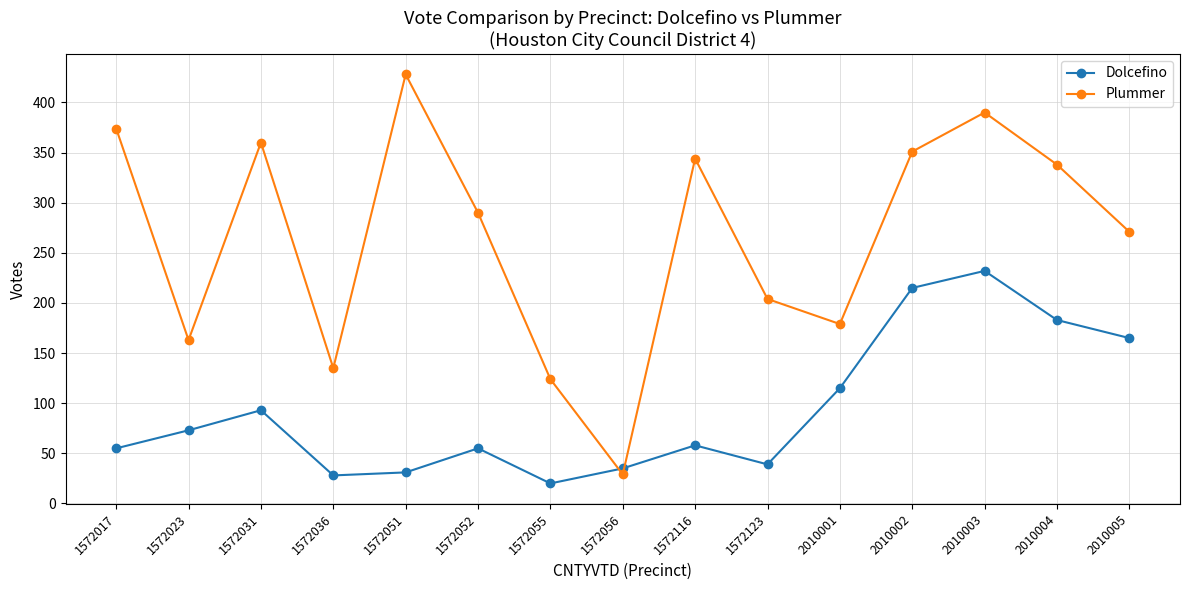

Which category has the lowest value in the Dolcefino series?

1572055